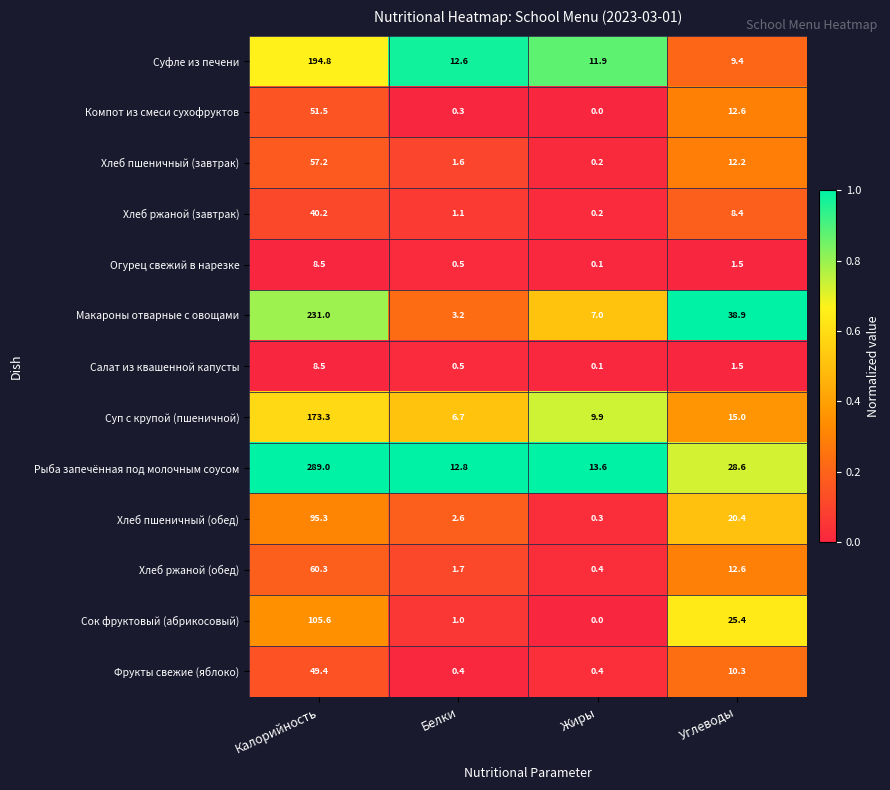

What is the difference between the highest and lowest values at Белки?

12.5